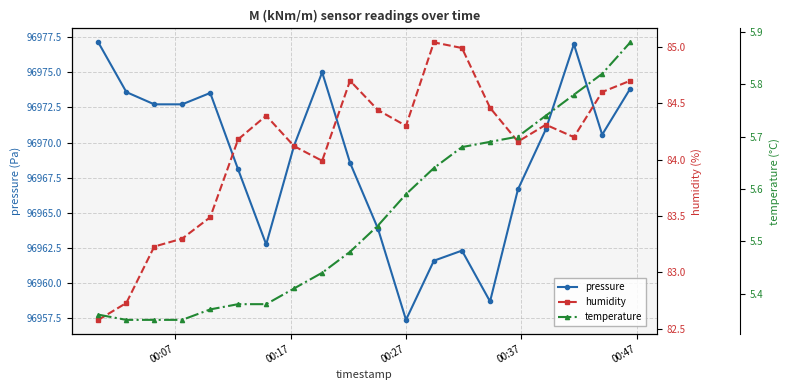

In pressure, how many points are higher than both neighbors (excluding endpoints)?

4